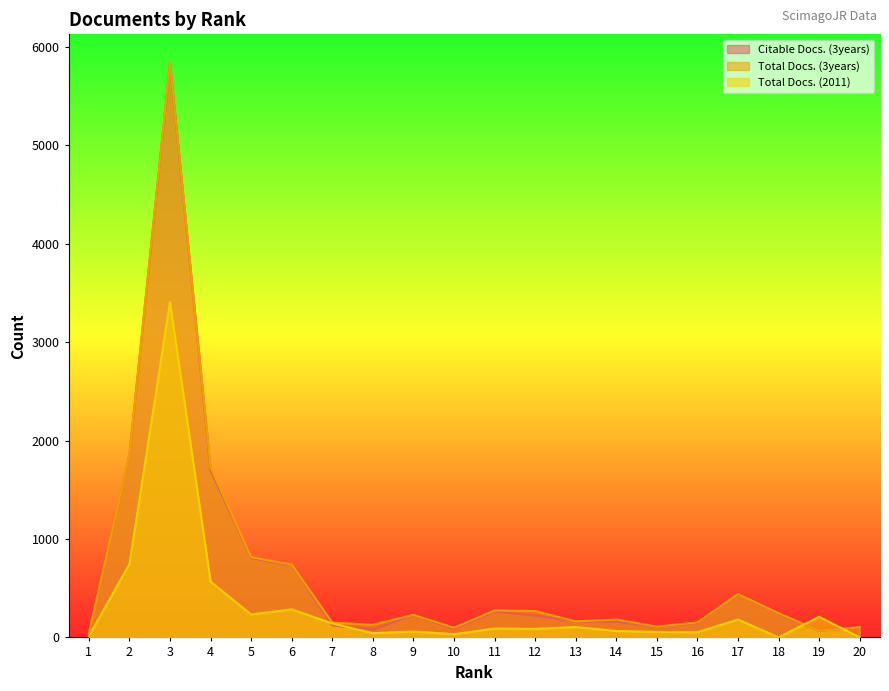

What is the value of the Total Docs. (3years) point at the 19th from the left?

67